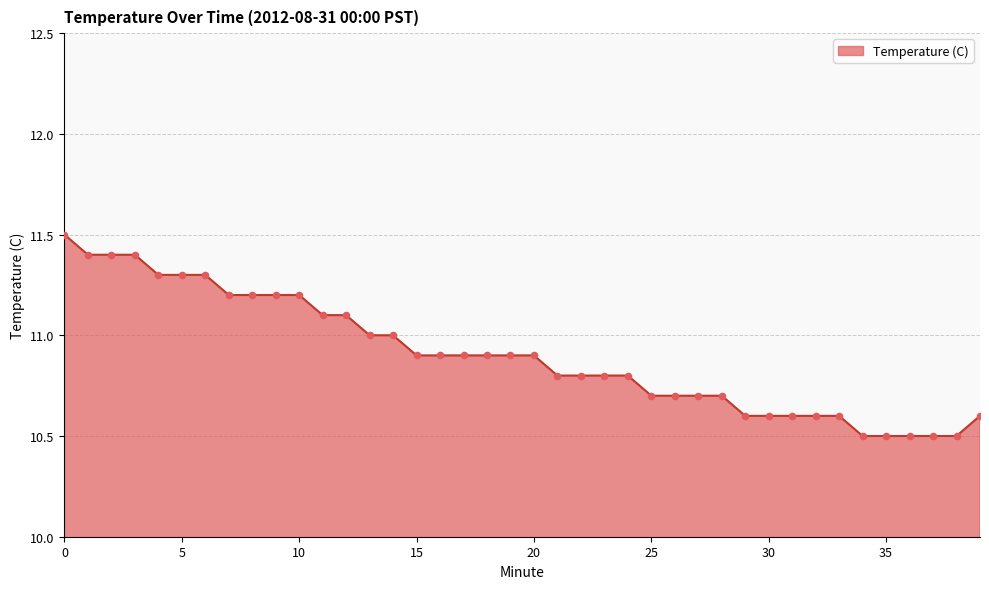

What is the difference between the maximum and minimum values?

1.0